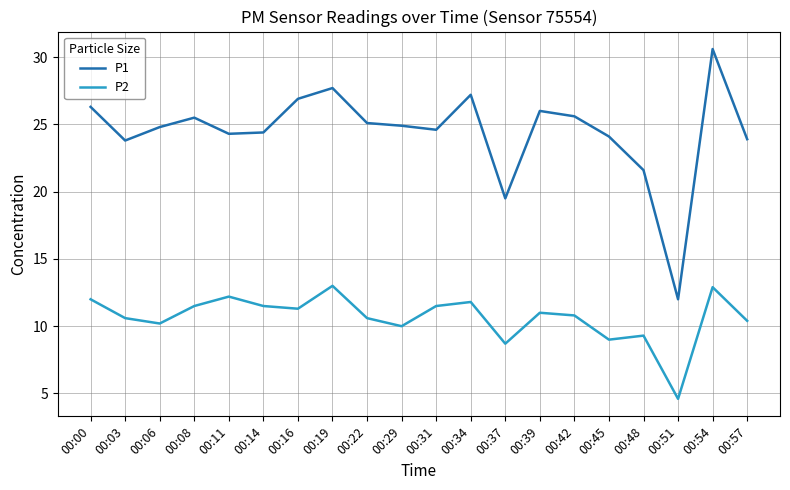

At which category is the sum across all series the highest?

00:54